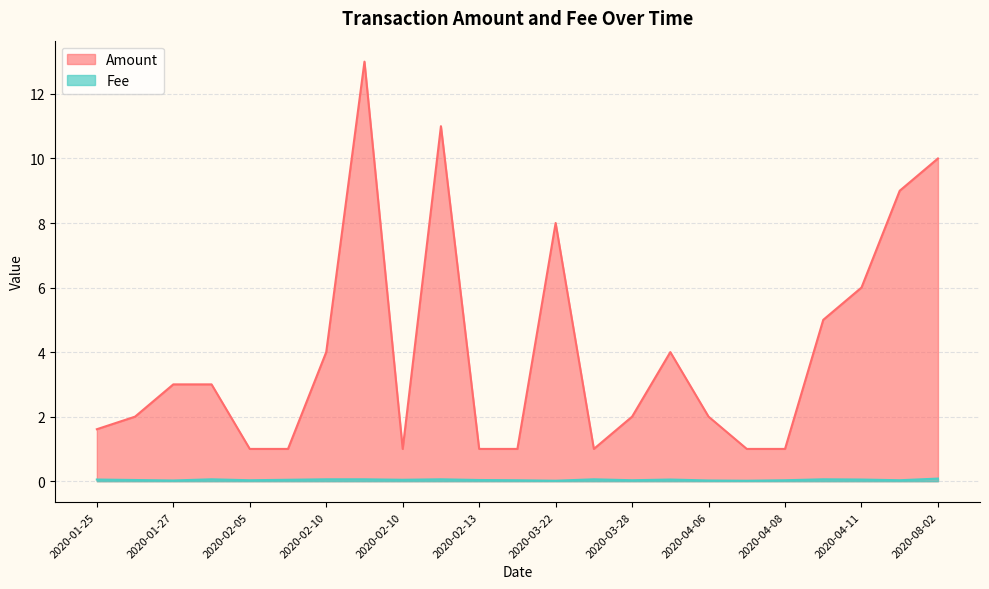

Read the Amount value at 2020-02-10.

4.0